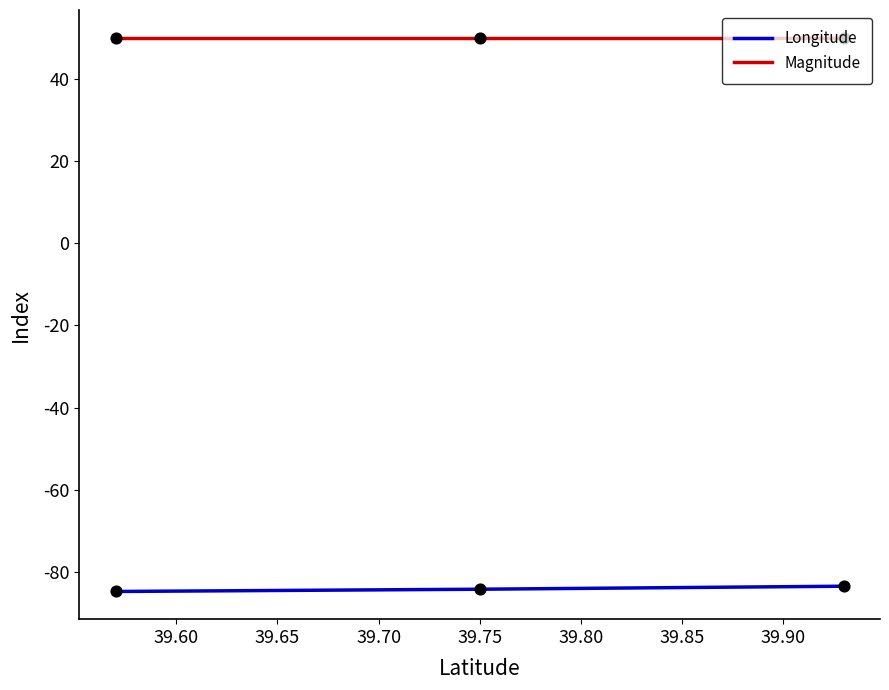

Rank the series by their average value, from lowest to highest.

Longitude, Magnitude